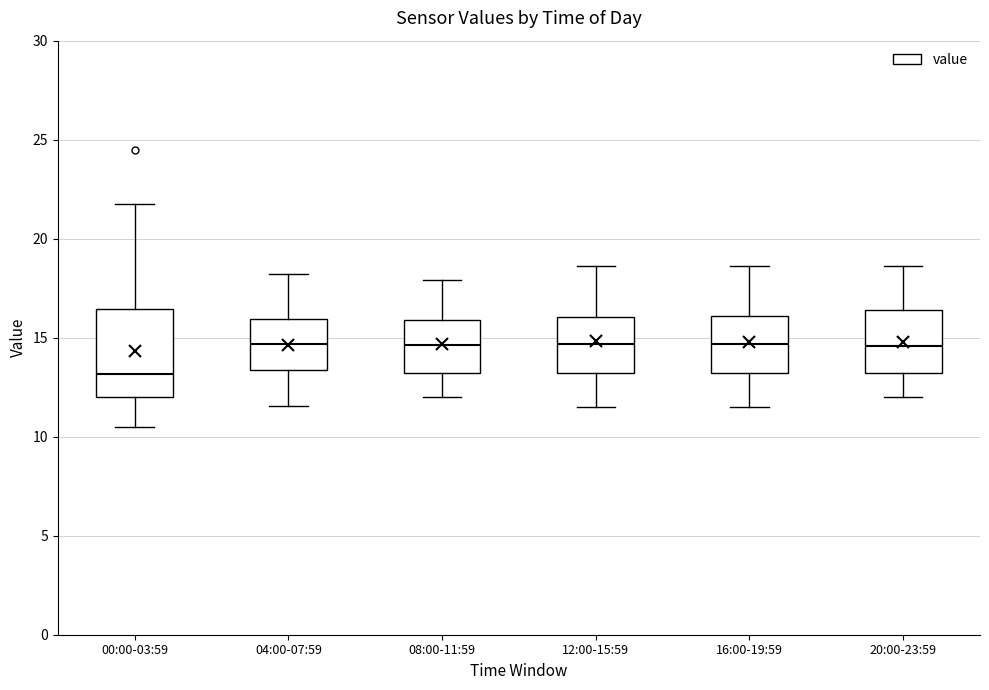

Reading left to right, transcribe this box plot: for each box, give where its median line is, the range the box spans, and where its two whiskers end, as read against the y-axis. The values are not printed on the chart, so give them approximately, as read against the axis.

00:00-03:59: median 13.0, box 12.0 to 16.5, whiskers 10.5 to 21.5
04:00-07:59: median 14.5, box 13.5 to 16.0, whiskers 11.5 to 18.0
08:00-11:59: median 14.5, box 13.0 to 16.0, whiskers 12.0 to 18.0
12:00-15:59: median 14.5, box 13.0 to 16.0, whiskers 11.5 to 18.5
16:00-19:59: median 14.5, box 13.0 to 16.0, whiskers 11.5 to 18.5
20:00-23:59: median 14.5, box 13.0 to 16.5, whiskers 12.0 to 18.5